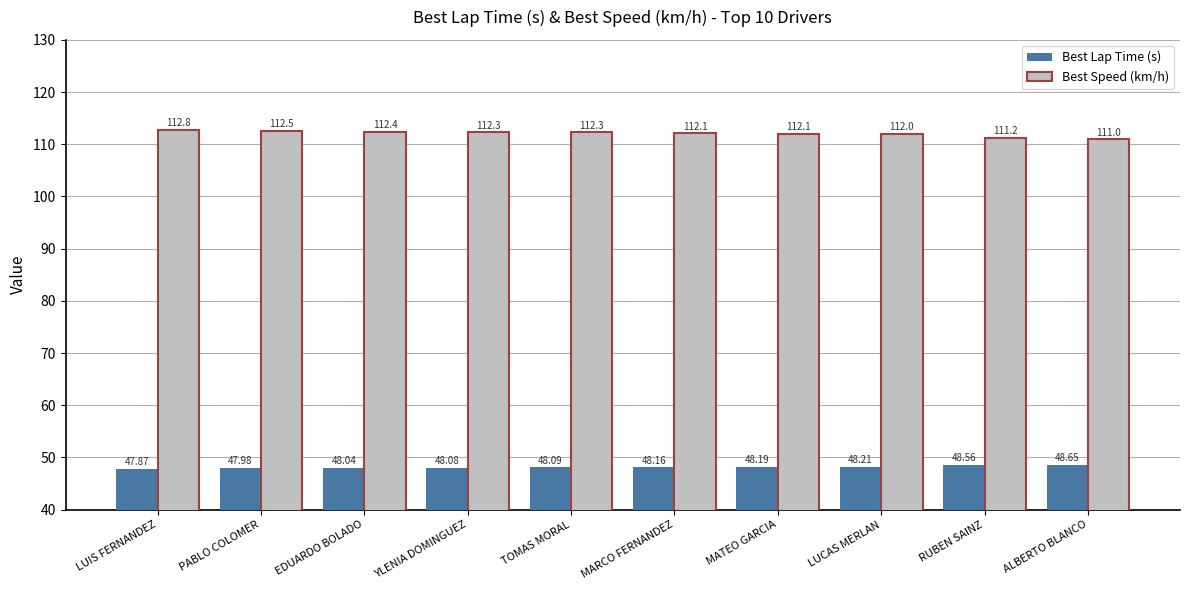

At which category is the sum across all series the highest?

LUIS FERNANDEZ